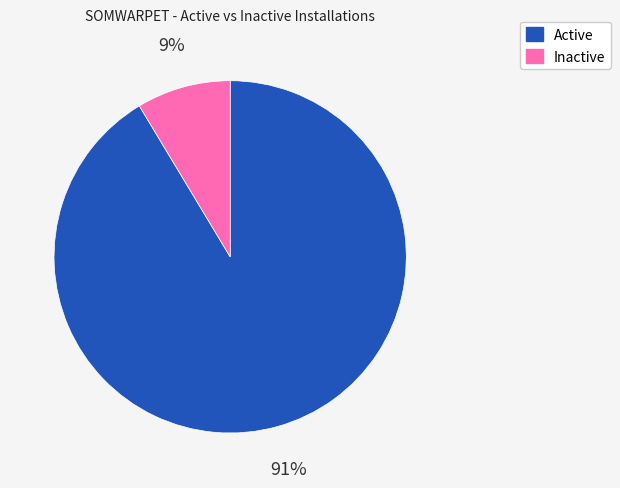

Count the number of slices in the pie.

2